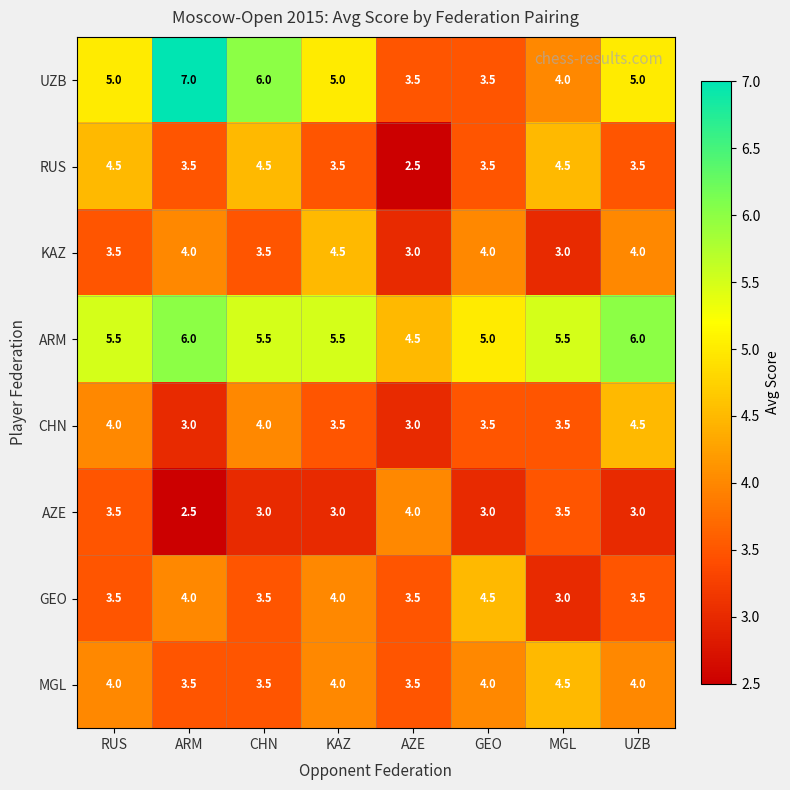

Which label corresponds to the largest value in the chart?

ARM